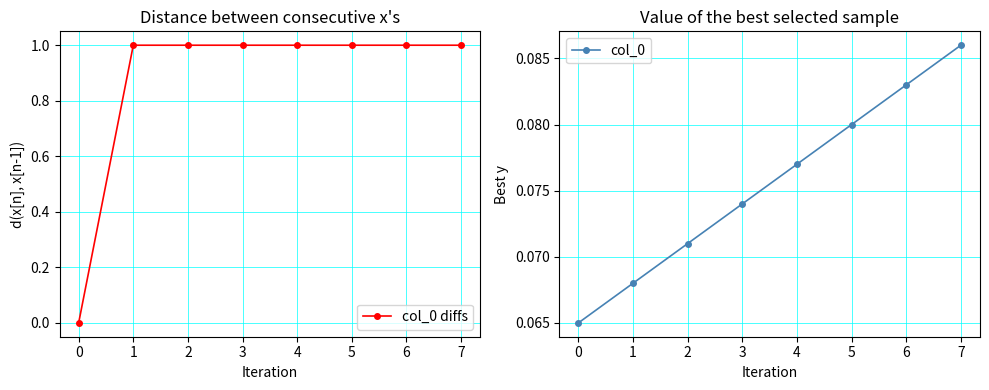

True or false: col_0 diffs has more than 0 points higher than both neighbors.

False